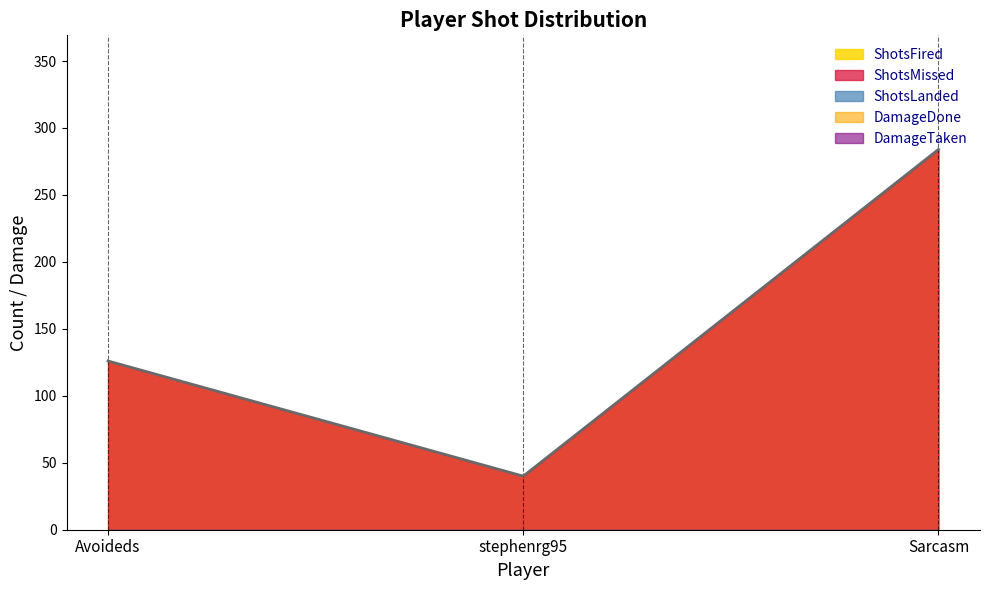

Does the chart display data point markers on the line(s)?

No